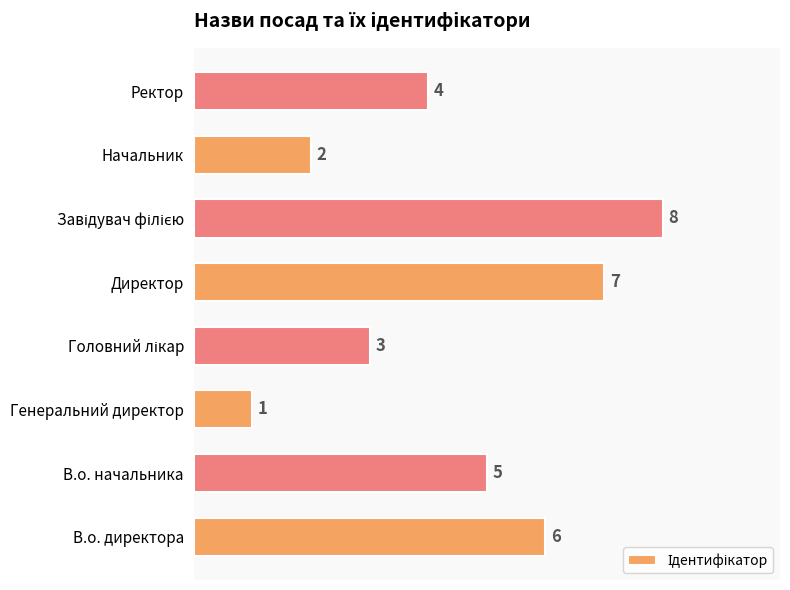

True or false: the data shows 4 at Ректор.

True